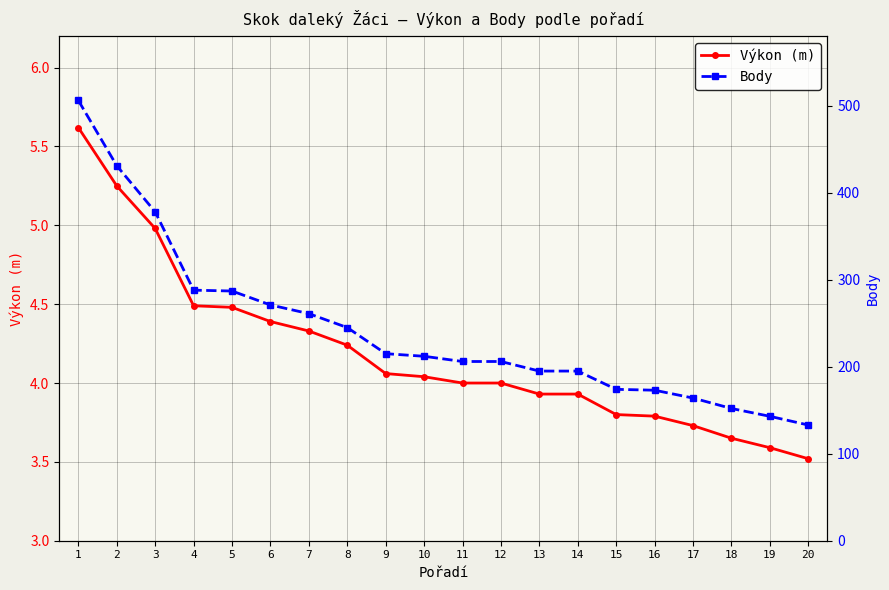

Which series has the largest range (max minus min)?

Body